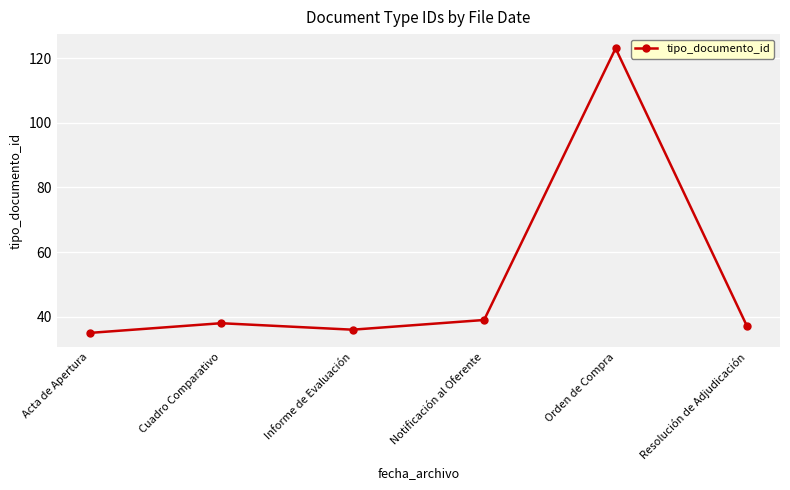

What is the average value?

51